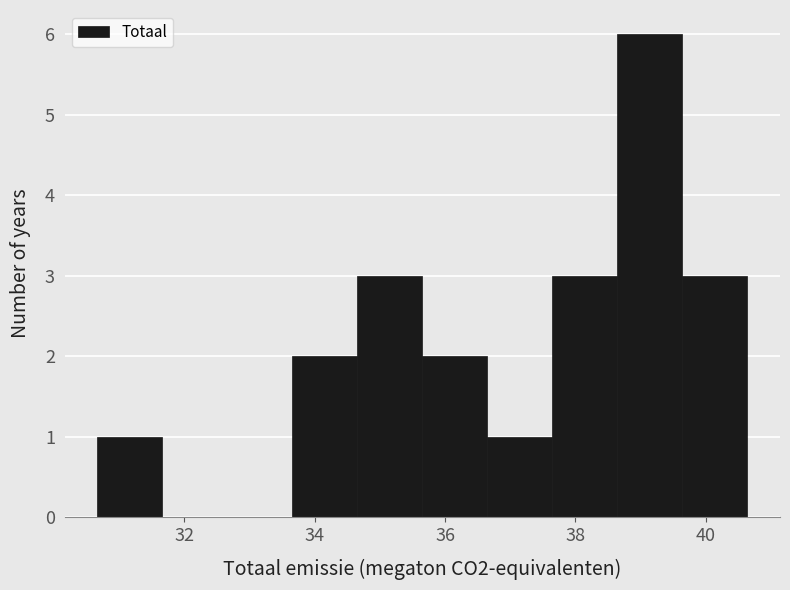

Reading left to right, transcribe this chart: for each bar, give the range it covers on the x-axis and its height. Neither the bar edges nor the heights are printed on the chart, so give them approximately, as read against the axes.

30.6 to 31.6: 1
31.6 to 32.6: 0
32.6 to 33.6: 0
33.6 to 34.6: 2
34.6 to 35.6: 3
35.6 to 36.6: 2
36.6 to 37.6: 1
37.6 to 38.6: 3
38.6 to 39.6: 6
39.6 to 40.6: 3